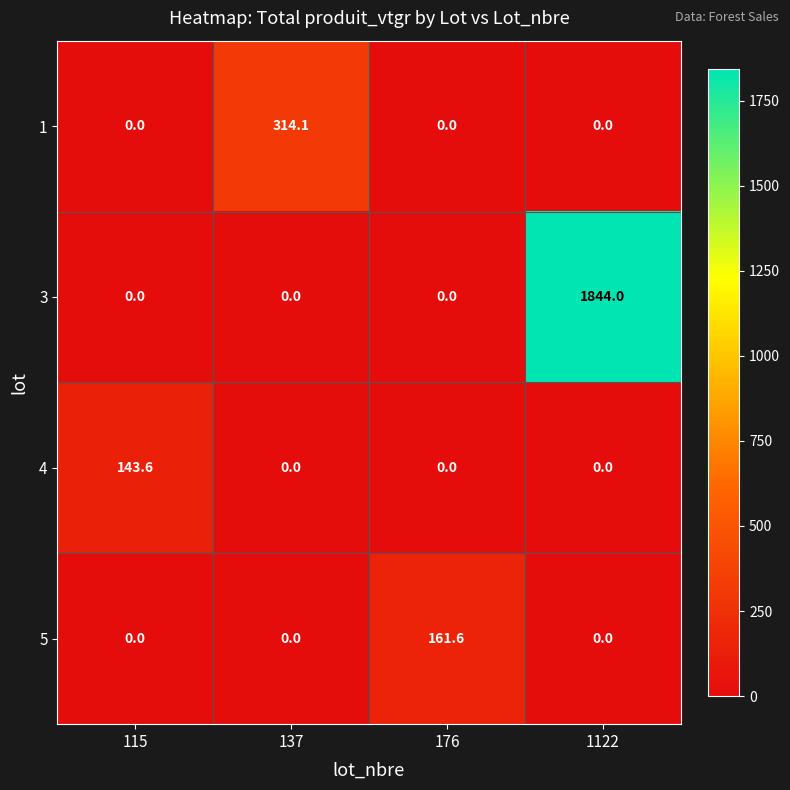

How many values in 4 are above zero?

1